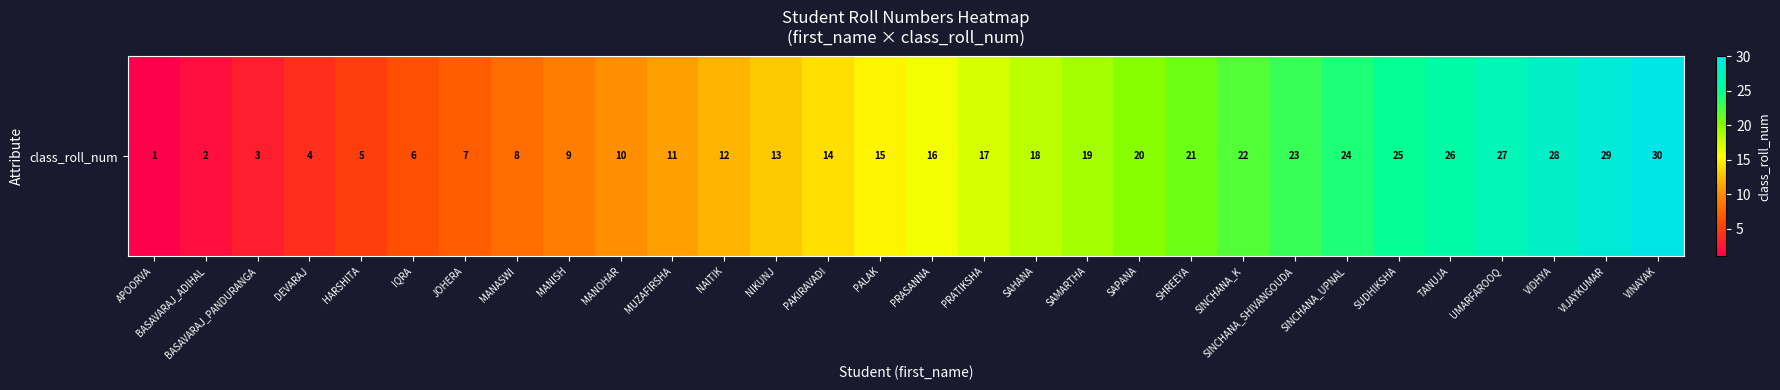

What is the sum of the values at APOORVA and SHREEYA?

22